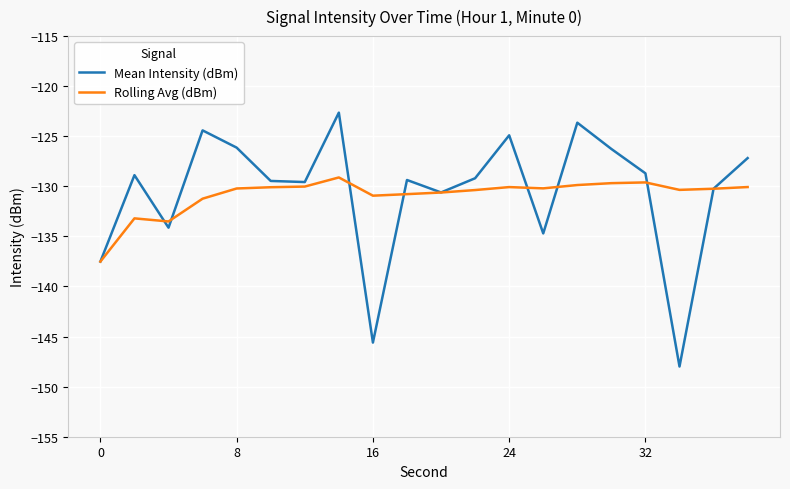

Rank the series by their maximum value, from lowest to highest.

Rolling Avg (dBm), Mean Intensity (dBm)